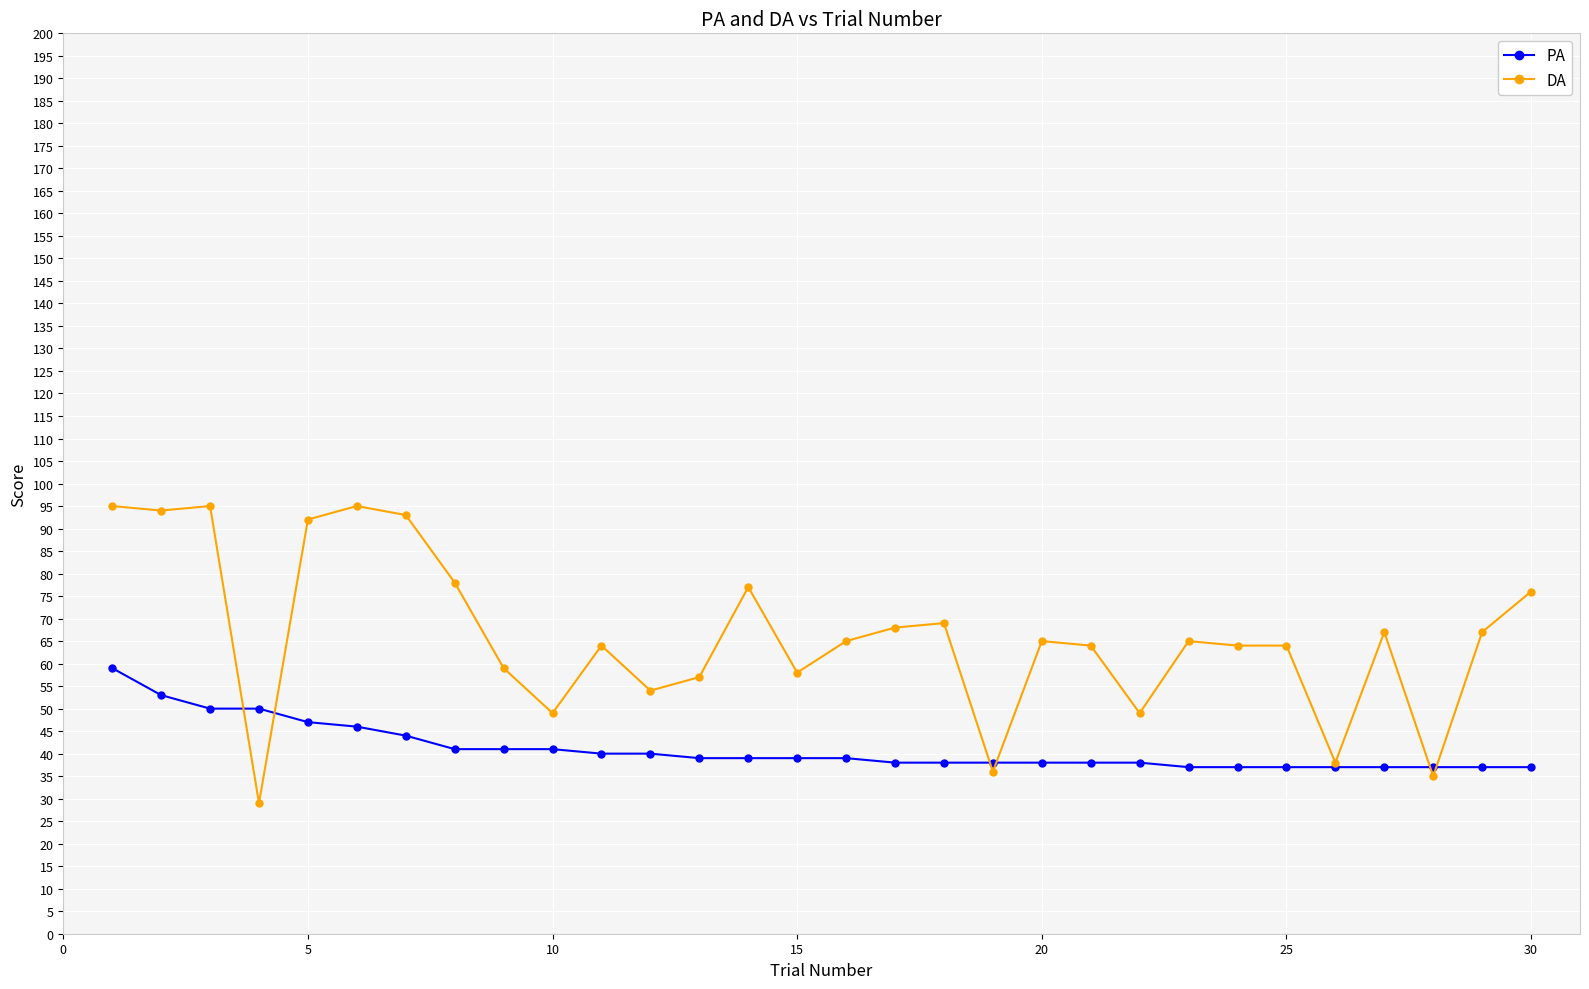

Which series has the largest total across all categories?

DA